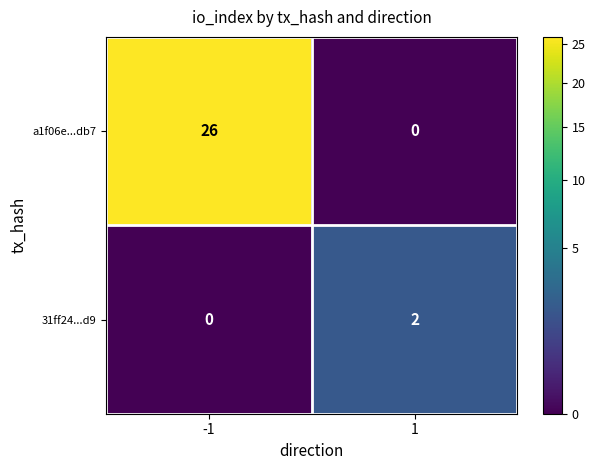

At which category is the sum across all series the highest?

-1